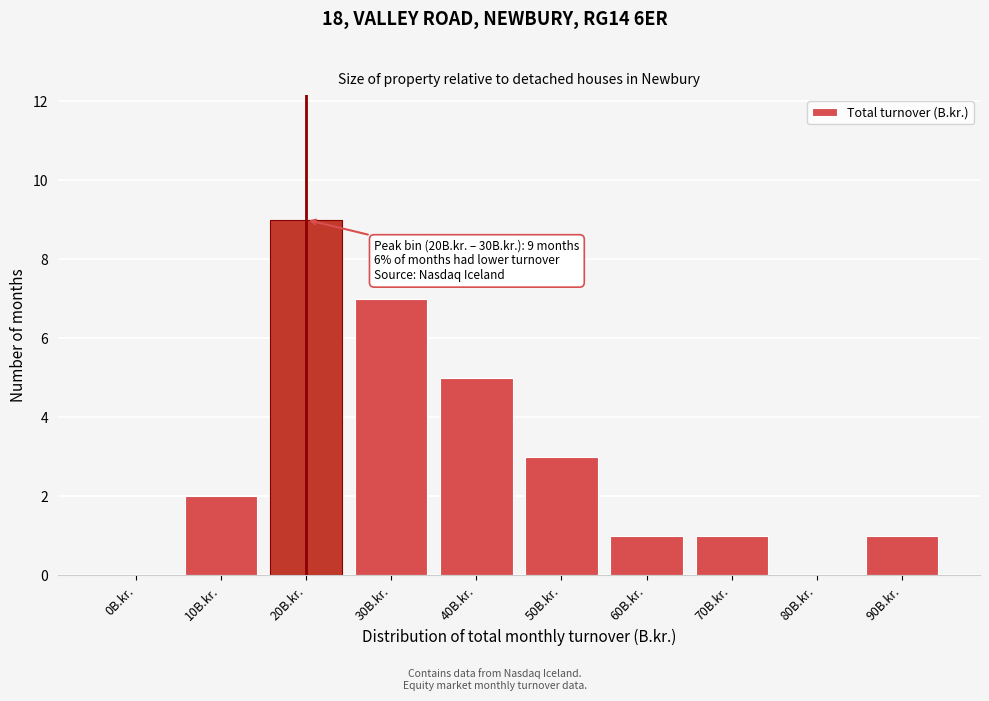

Reading left to right, list all the values displayed in this chart.

0B.kr.=0	10B.kr.=2	20B.kr.=9	30B.kr.=7	40B.kr.=5	50B.kr.=3	60B.kr.=1	70B.kr.=1	80B.kr.=0	90B.kr.=1